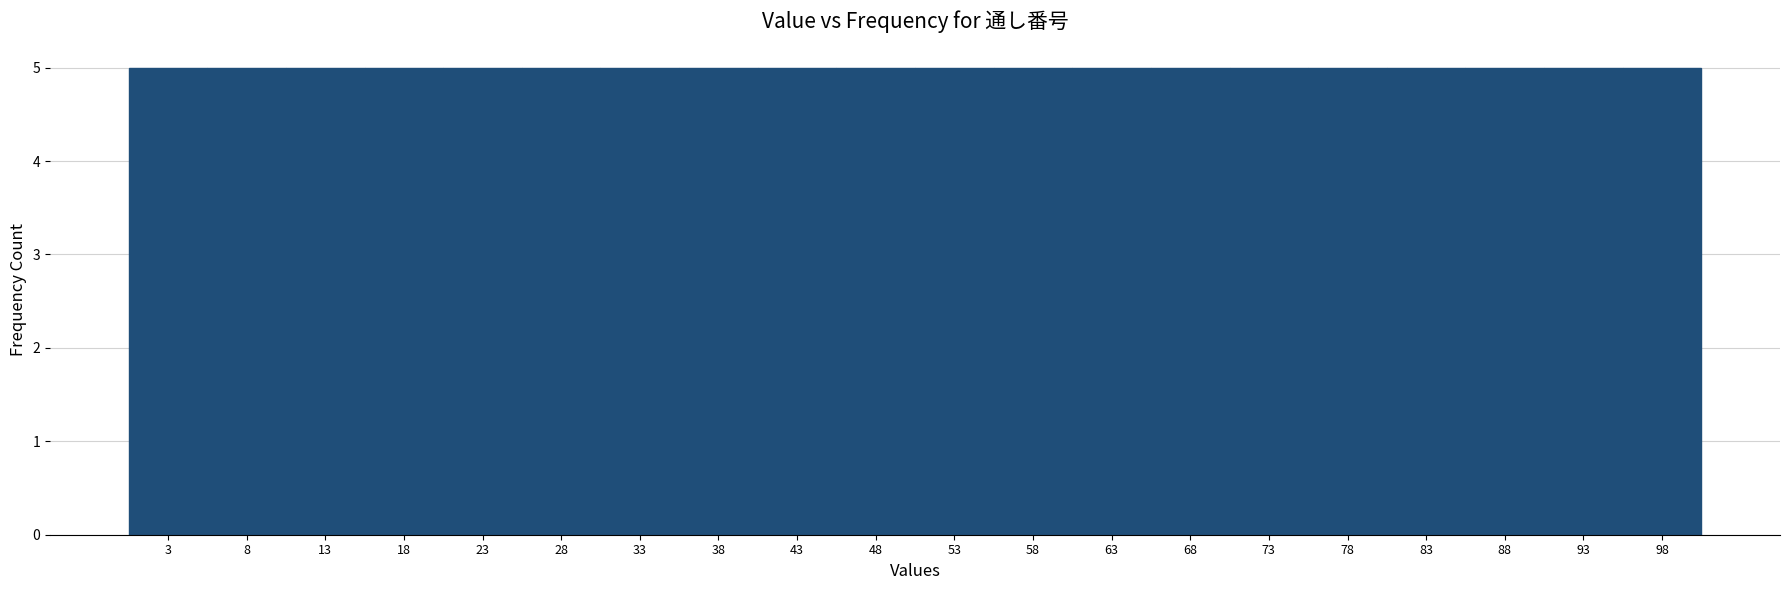

Reading left to right, transcribe this chart: for each bar, give the range it covers on the x-axis and its height. Neither the bar edges nor the heights are printed on the chart, so give them approximately, as read against the axes.

1.00 to 5.95: 5
5.95 to 10.90: 5
10.90 to 15.85: 5
15.85 to 20.80: 5
20.80 to 25.75: 5
25.75 to 30.70: 5
30.70 to 35.65: 5
35.65 to 40.60: 5
40.60 to 45.55: 5
45.55 to 50.50: 5
50.50 to 55.45: 5
55.45 to 60.40: 5
60.40 to 65.35: 5
65.35 to 70.30: 5
70.30 to 75.25: 5
75.25 to 80.20: 5
80.20 to 85.15: 5
85.15 to 90.10: 5
90.10 to 95.05: 5
95.05 to 100.00: 5